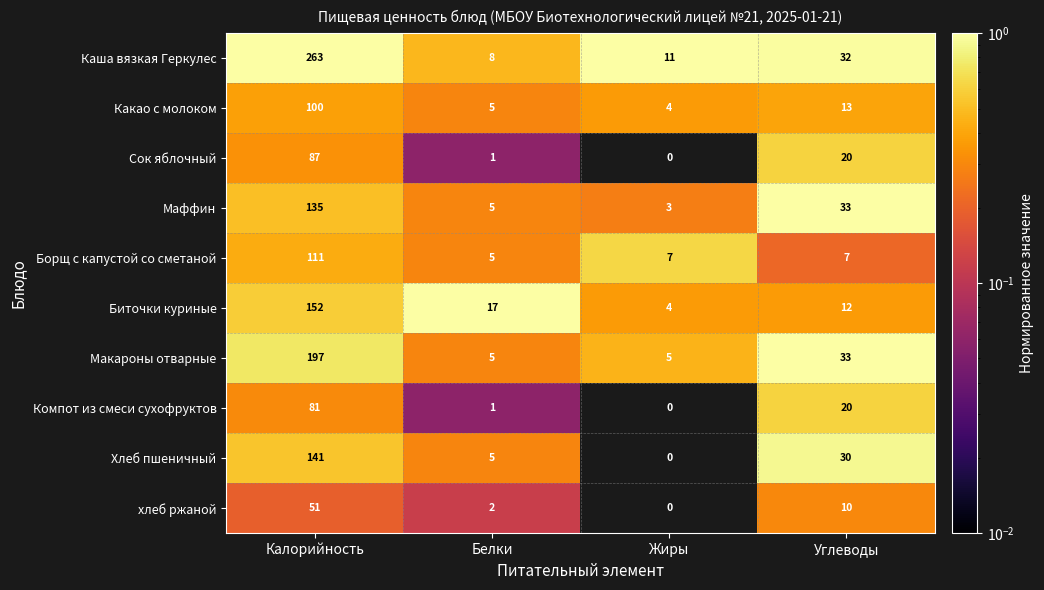

Which series has the largest range (max minus min)?

Каша вязкая Геркулес